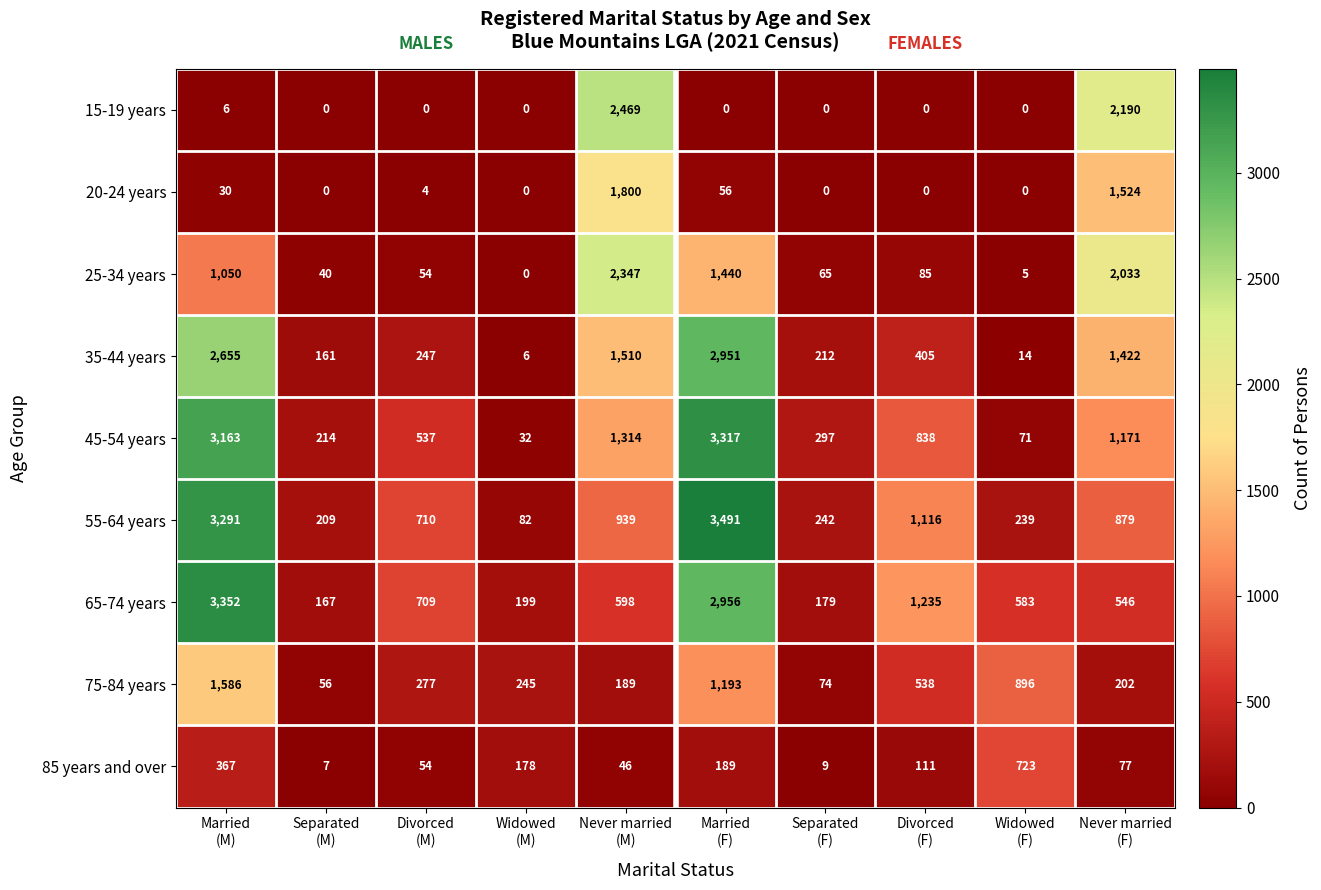

List the series in order of their peak value, highest first.

55-64 years, 65-74 years, 45-54 years, 35-44 years, 15-19 years, 25-34 years, 20-24 years, 75-84 years, 85 years and over